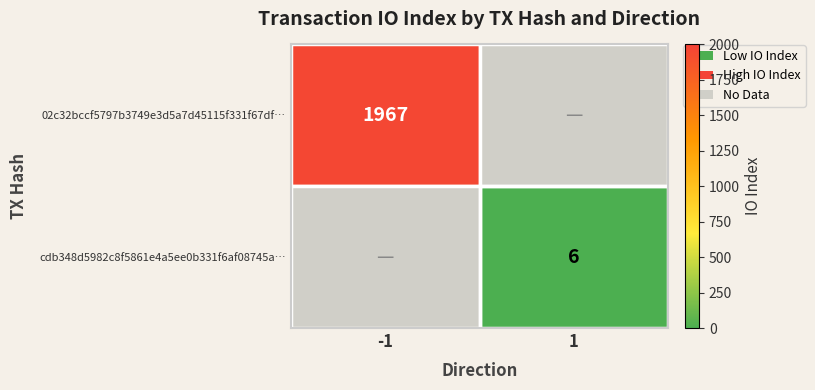

The 02c32bccf5797b3749e3d5a7d45115f331f67df… series shows 1967 at -1. True or false?

True